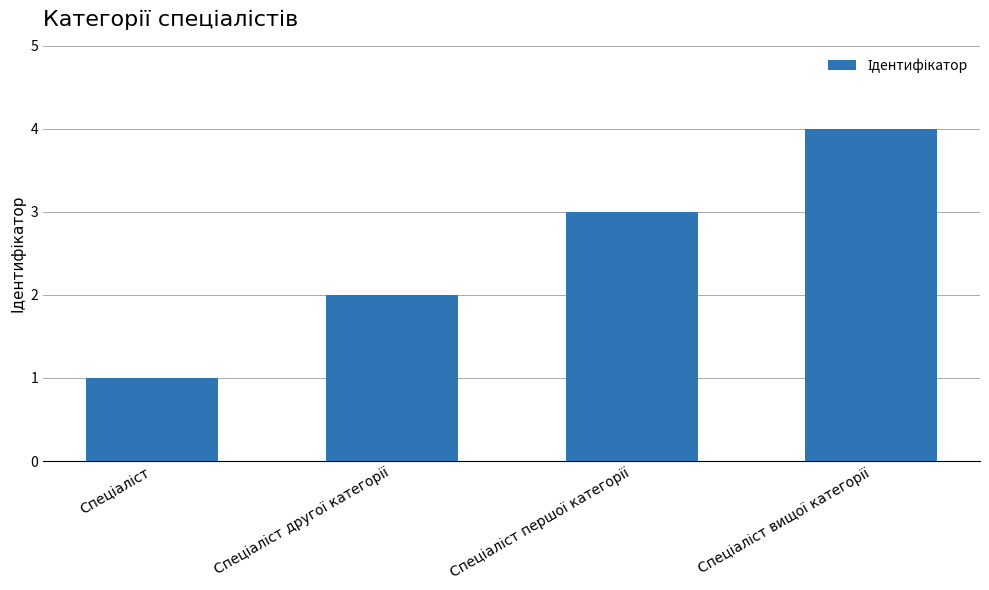

What is the minimum value shown in the chart?

1